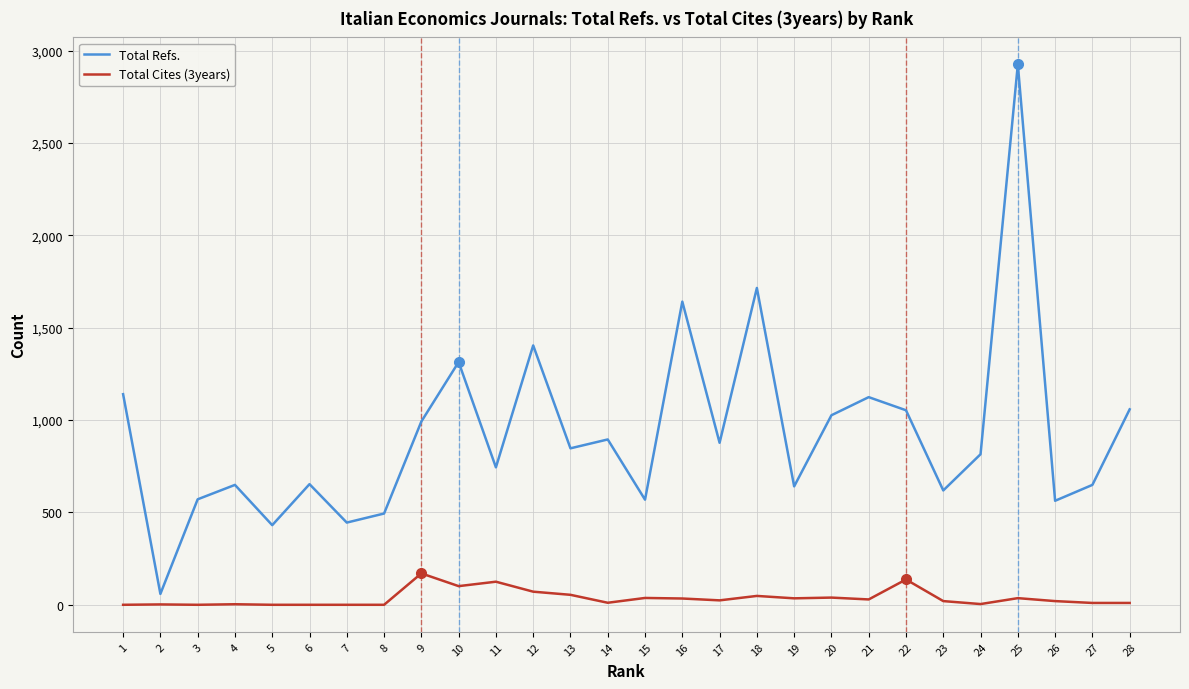

Which series has the largest range (max minus min)?

Total Refs.